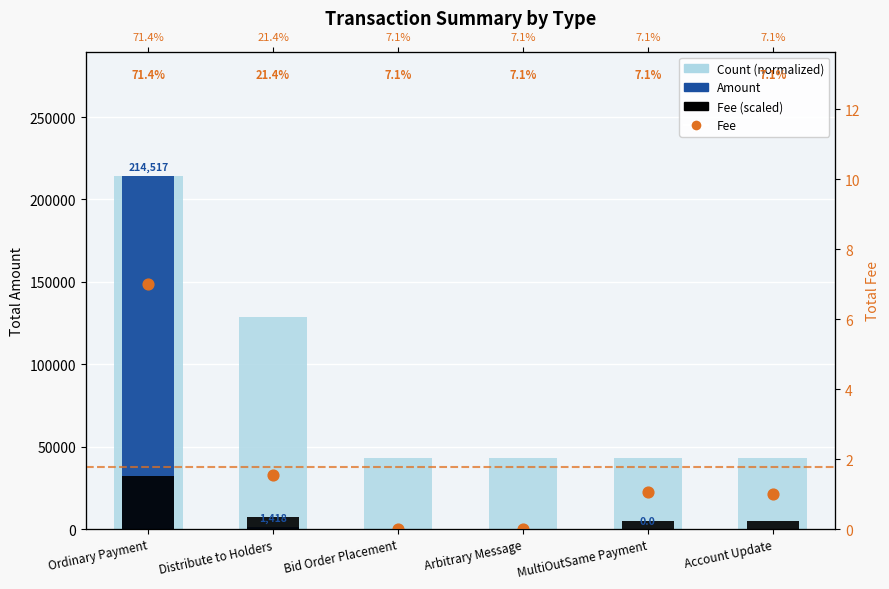

Which series has the largest total across all categories?

Count (normalized)